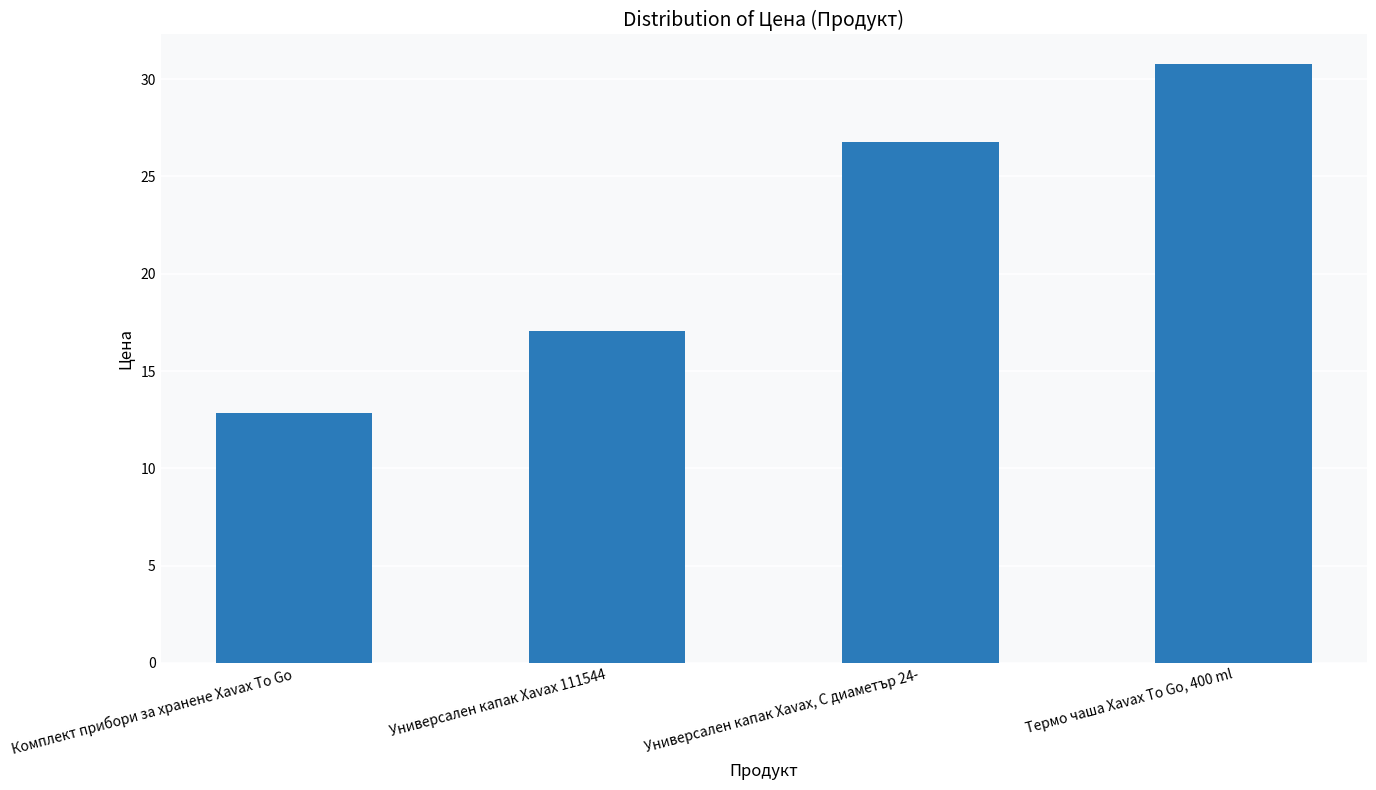

What value does the data have at Комплект прибори за хранене Xavax To Go?

12.8